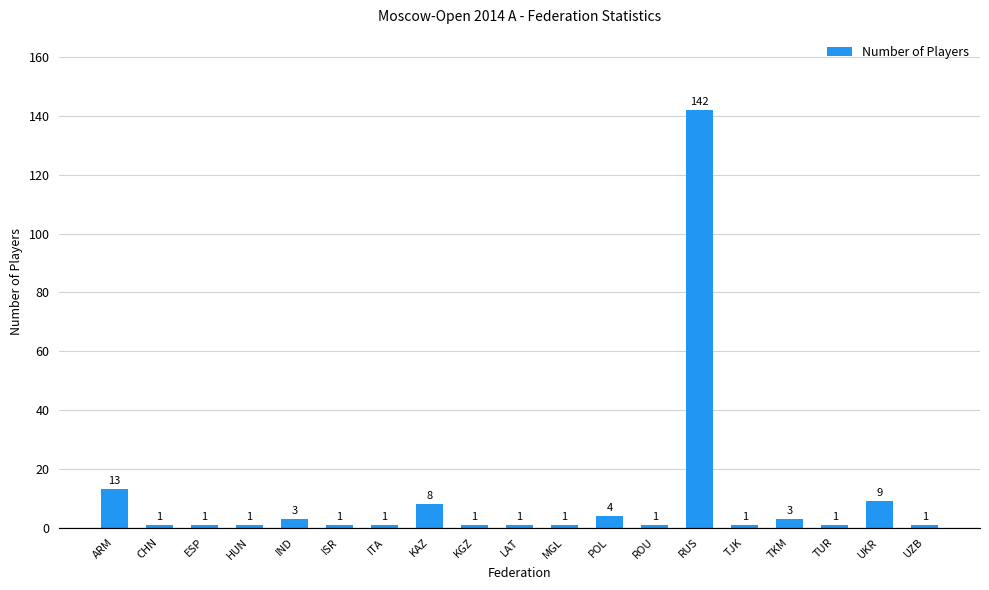

What is the sum of all values?

194